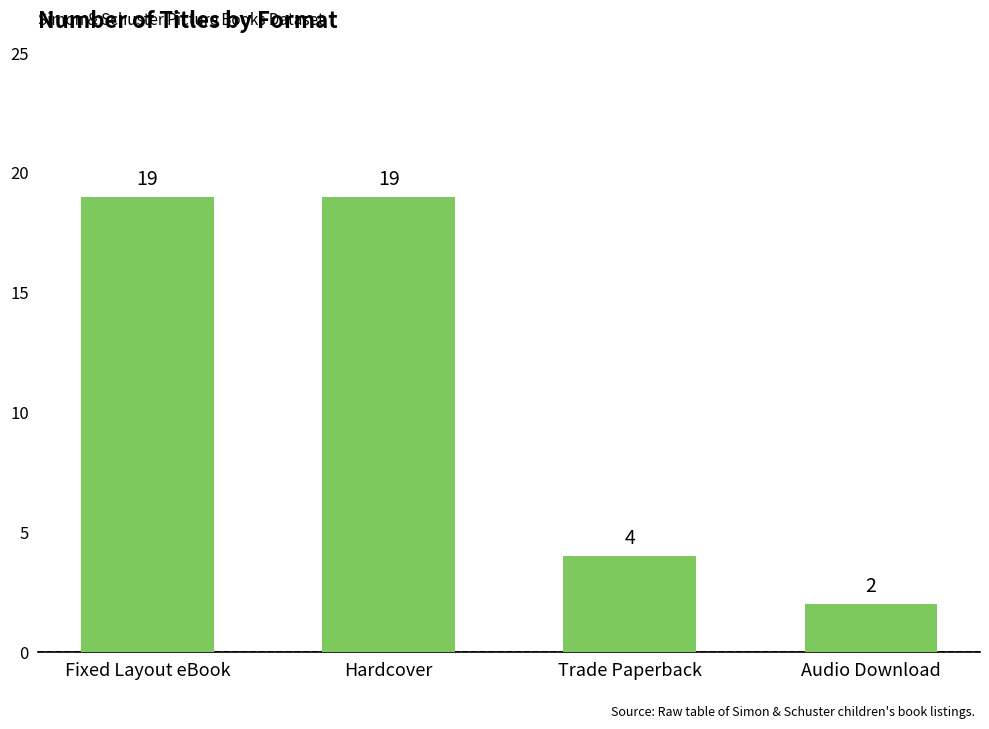

What is the sum of all values?

44